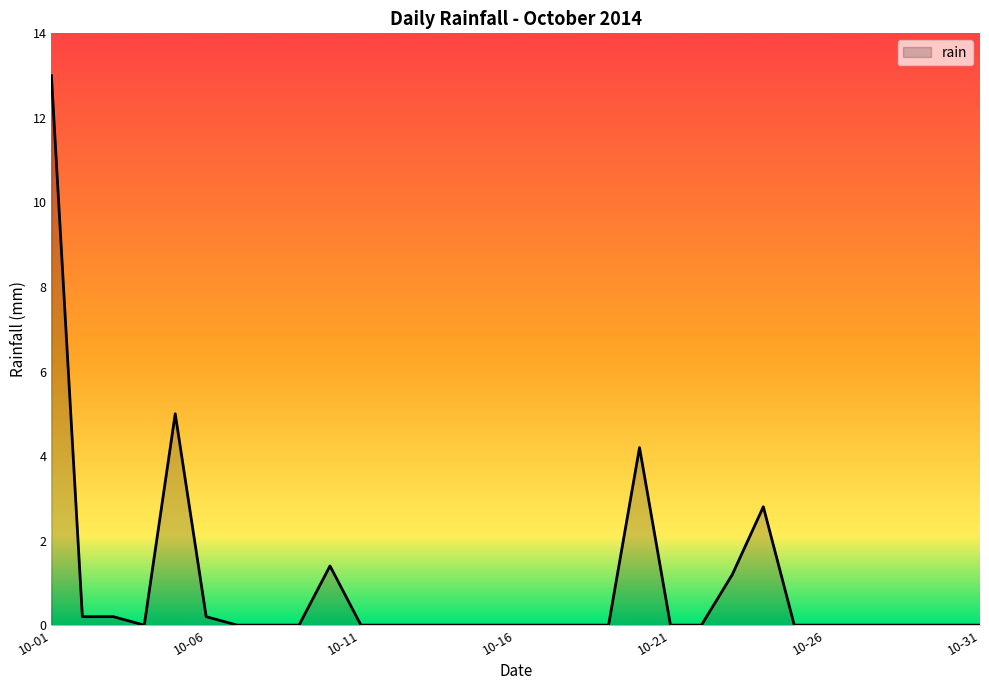

What is the difference between the second highest and second lowest values?

5.0